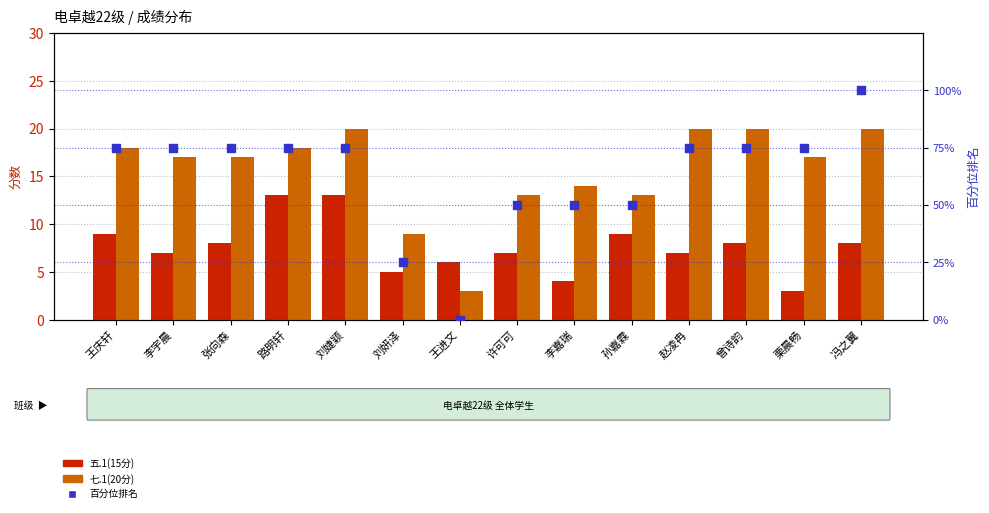

Which series contains the highest Y value?

百分位排名